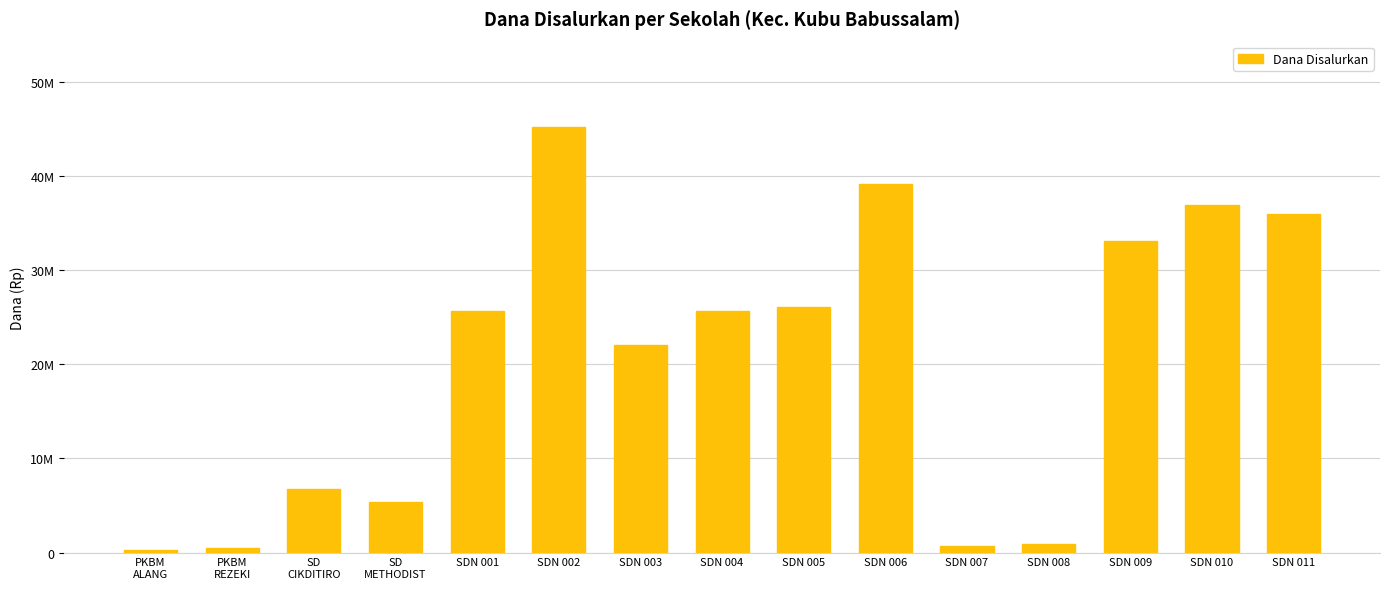

Is it true that the value at SDN 002 is 60054567?

False